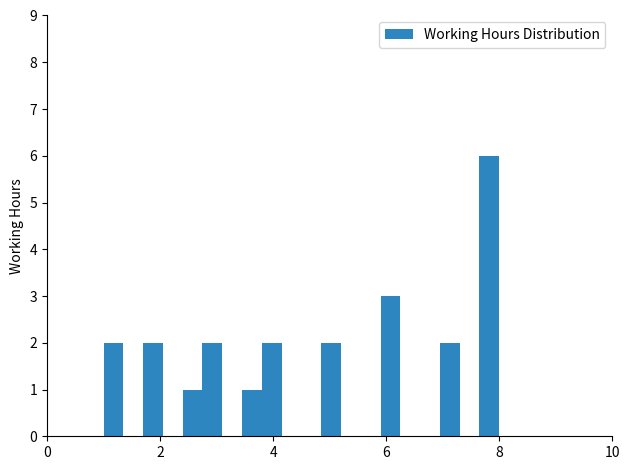

Around what value on the x-axis is the tallest bar? Give the approximate position of its centre, as read against the axis.

7.8